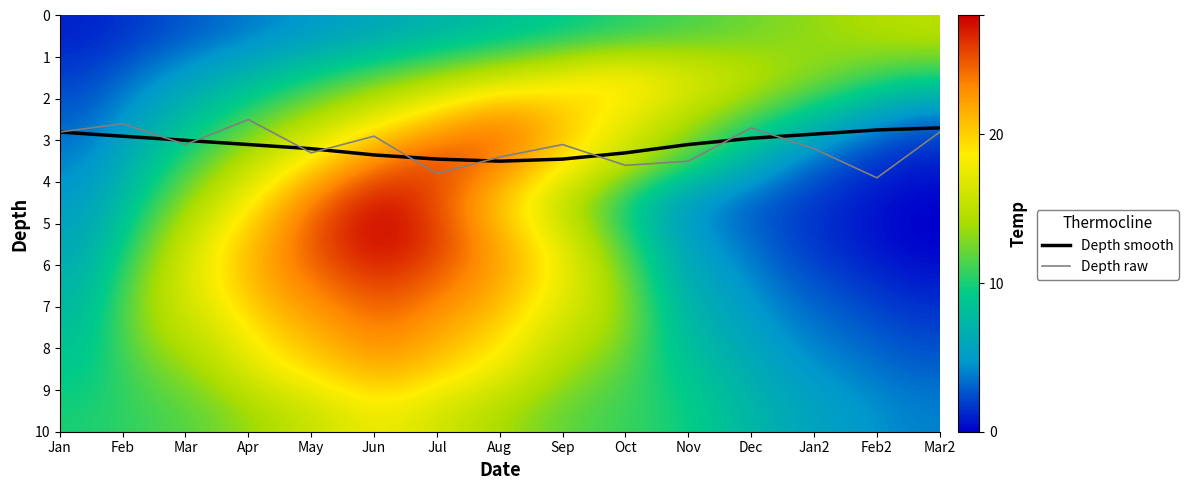

What value does the Depth smooth series have at Mar2?

2.7